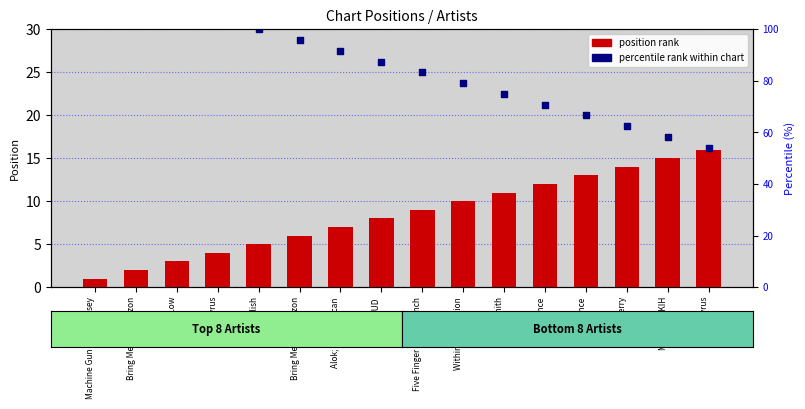

Which series contains the lowest Y value?

position rank